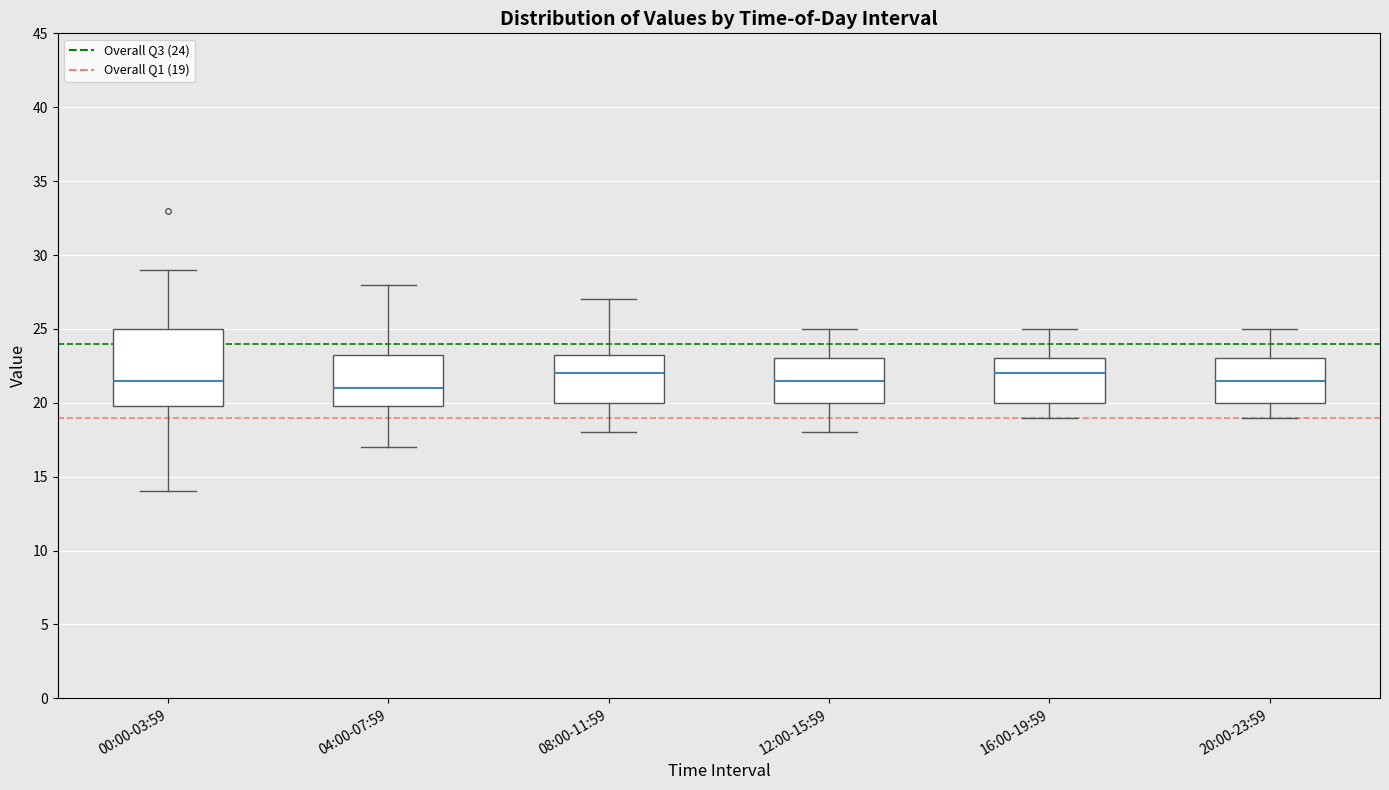

Comparing the boxes themselves (not the whiskers), which one is the tallest?

00:00-03:59